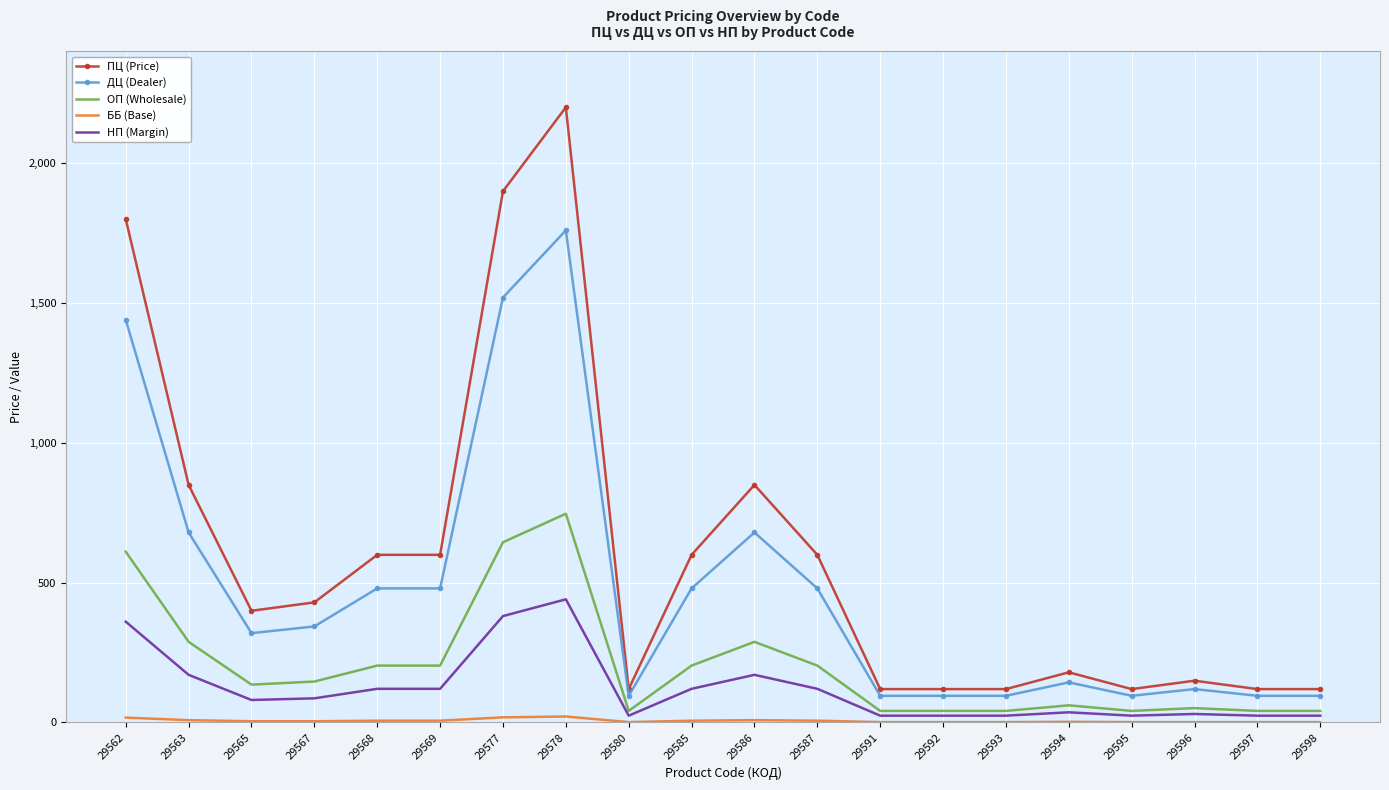

Between 29577 and 29596, which series saw the biggest shift?

ПЦ (Price)